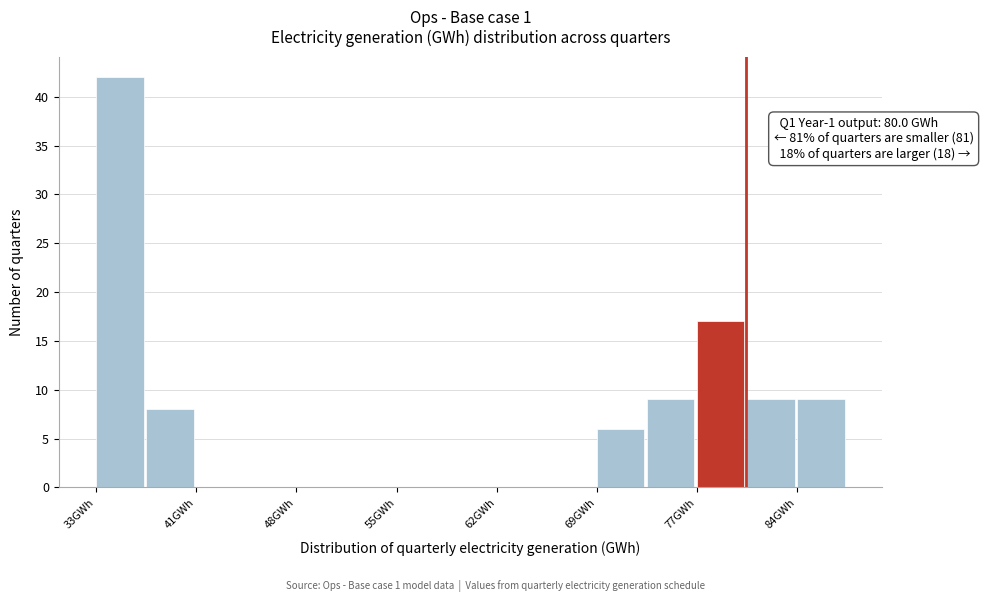

Read against the x-axis, roughly where is the centre of the tallest bar?

35